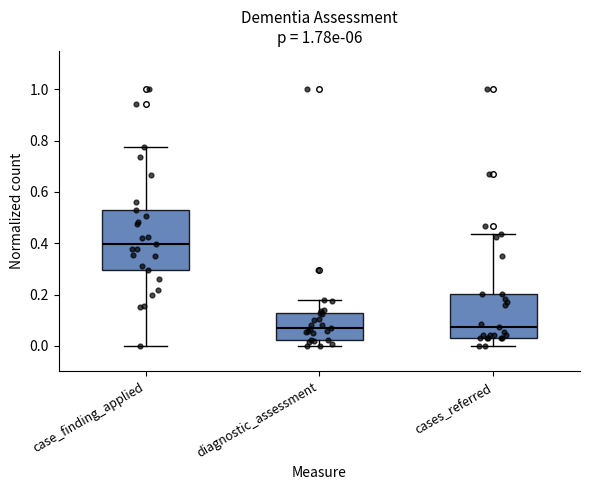

Where does the median line of the box for cases_referred sit on the y-axis? The values are not printed on the chart, so give them approximately, as read against the axis.

0.08